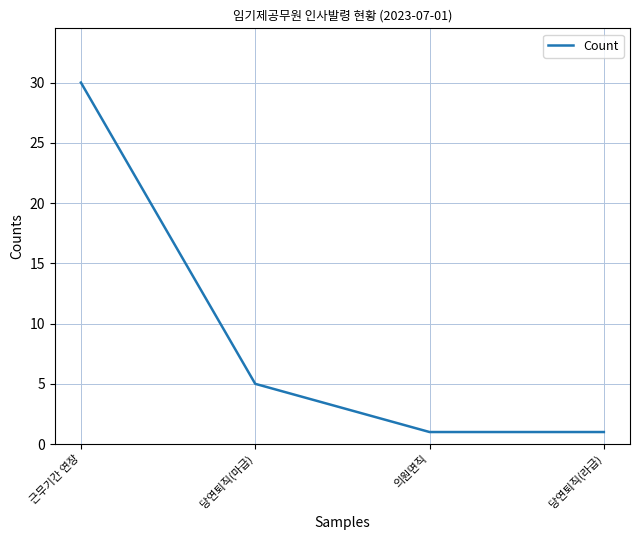

Is this an area chart (filled region under the line)?

No